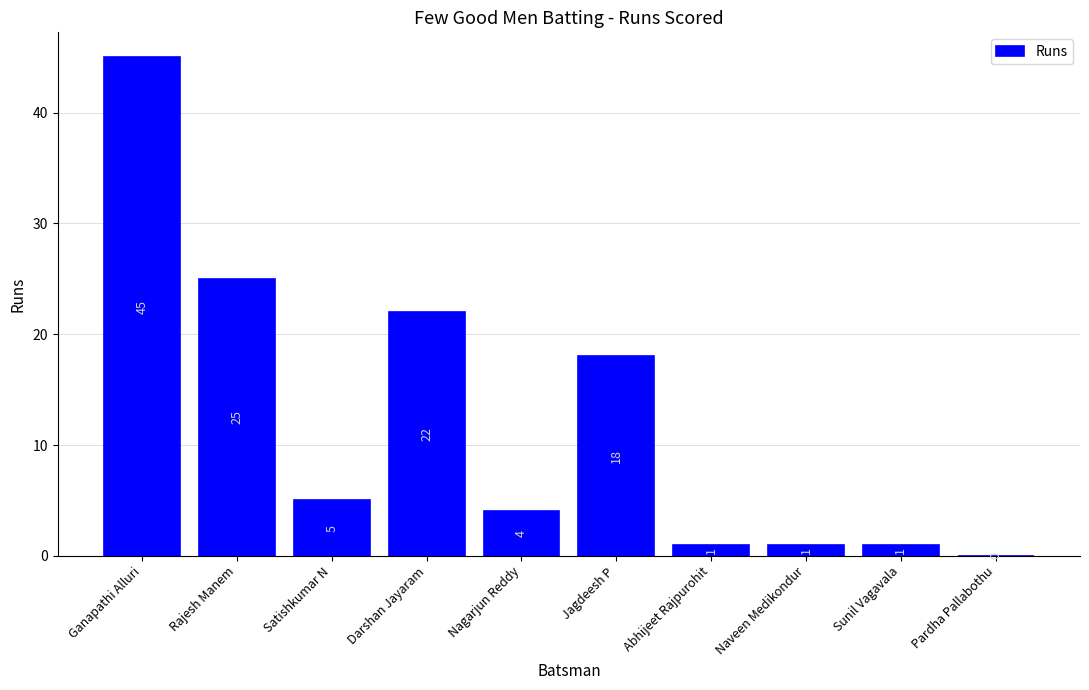

Which has a higher value, Rajesh Manem or Satishkumar N?

Rajesh Manem